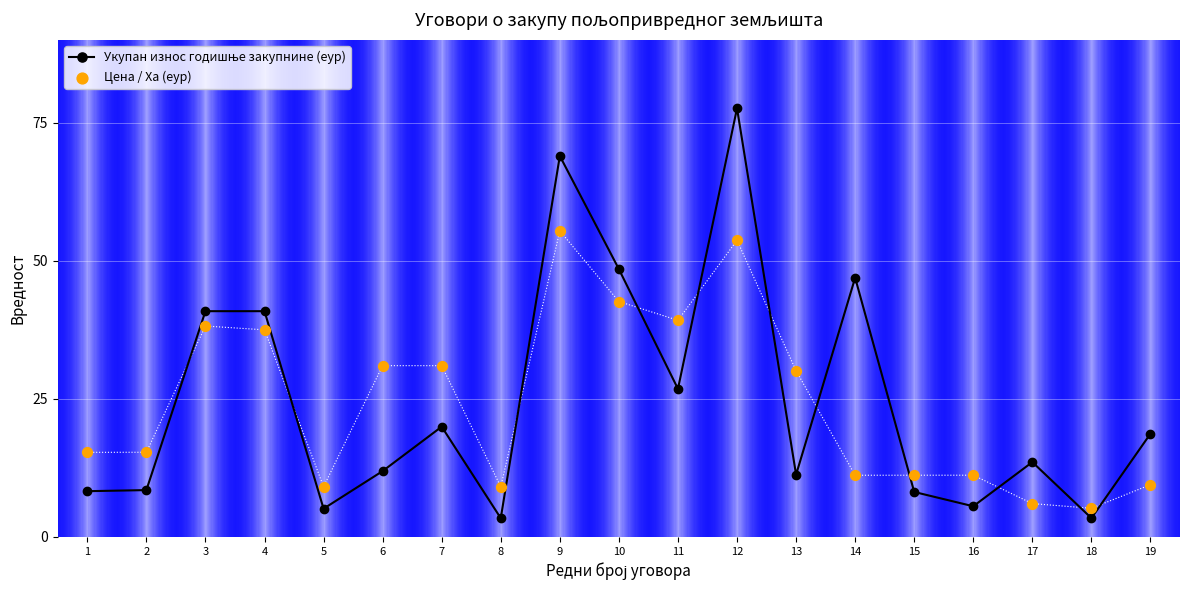

Is the value of Укупан износ годишње закупнине (еур) at 12 greater than the value of Цена / Ха (еур) at 18?

Yes